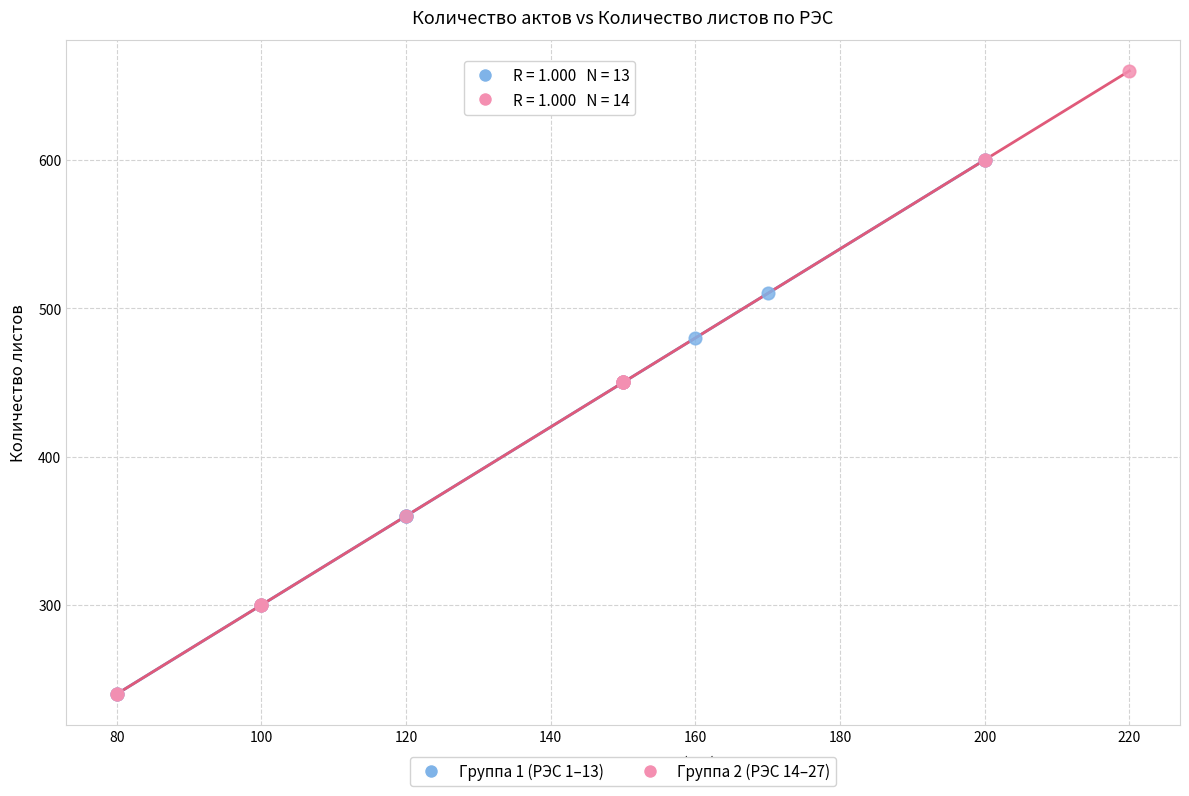

What are all the series names shown in the legend?

Группа 1 (РЭС 1–13), Группа 2 (РЭС 14–27)